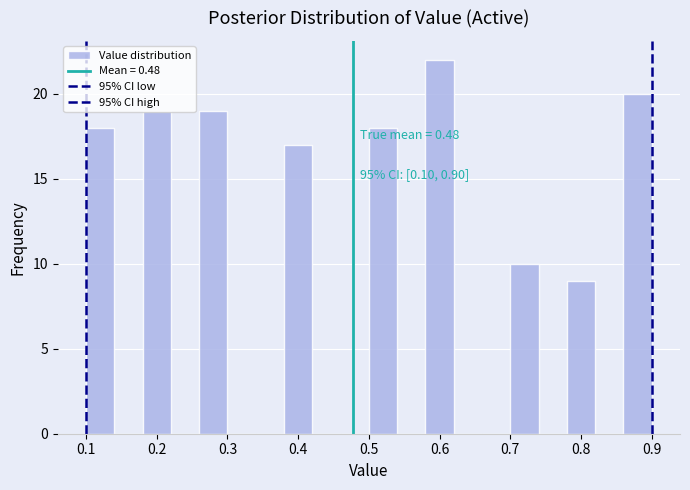

Over which range of the x-axis is the bar tallest?

0.58 to 0.62